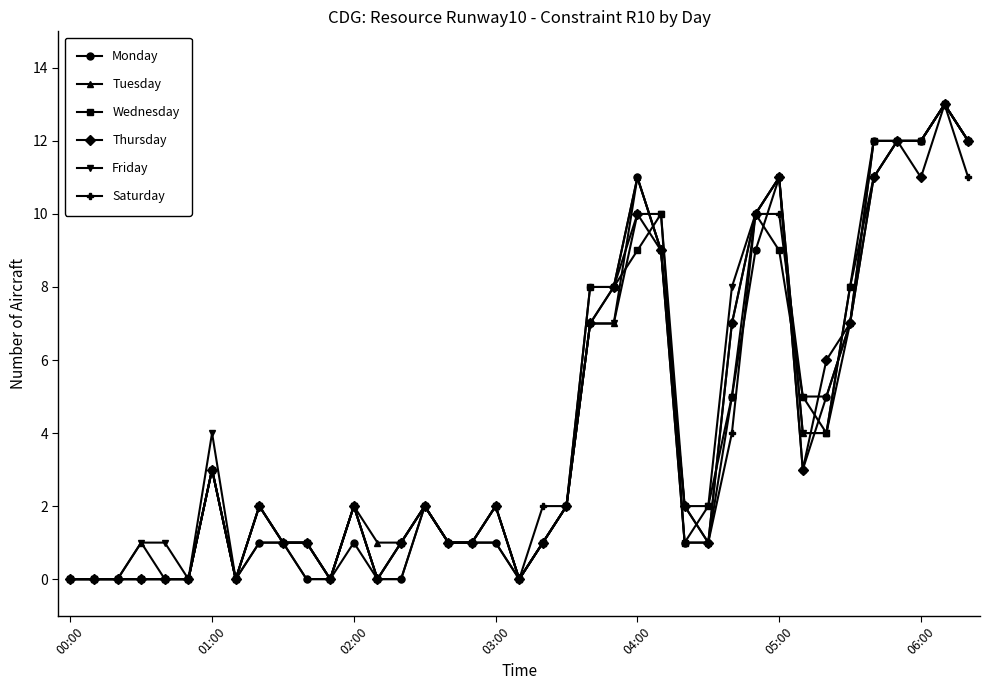

What is the value of the Saturday point at the 35th from the left?

11